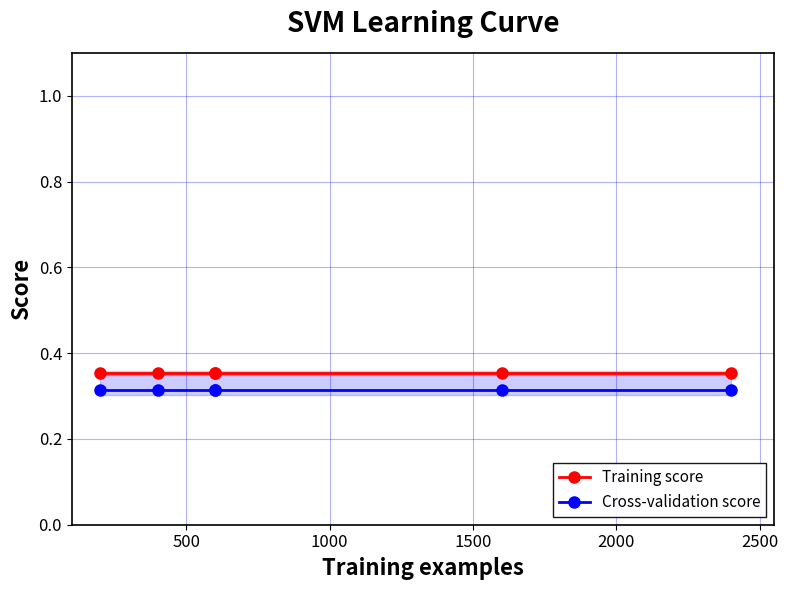

How many lines are shown in the chart?

2